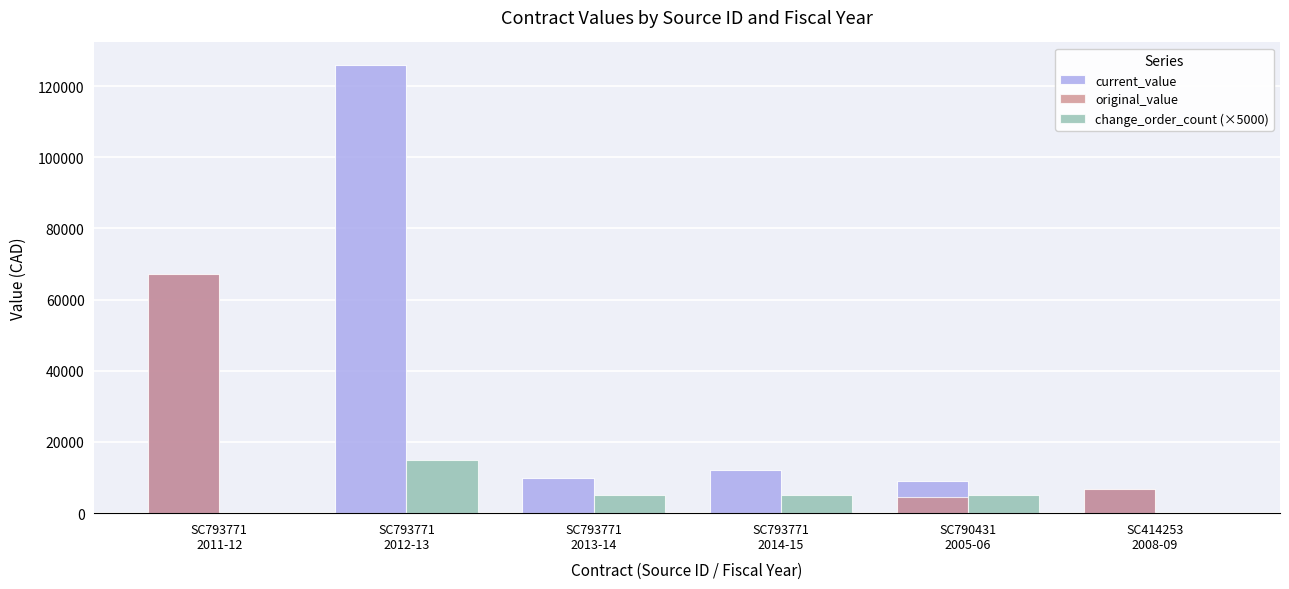

Where does the current_value series first go above 12000?

SC793771
2011-12